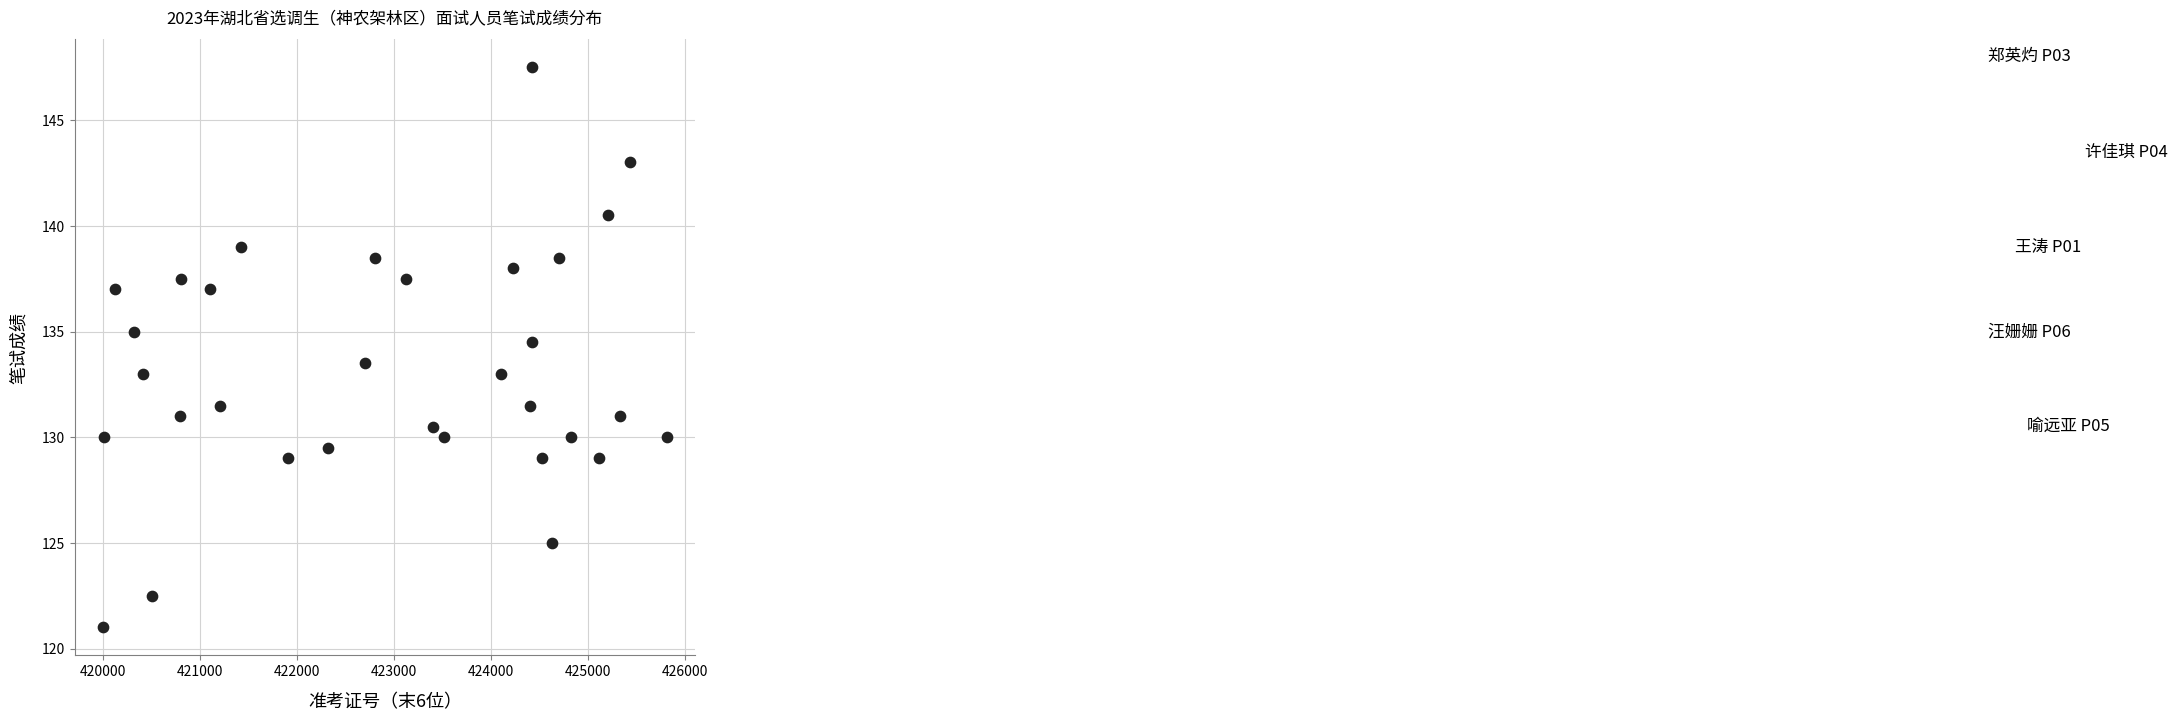

What is the range of X values (max minus min)?

5808.0